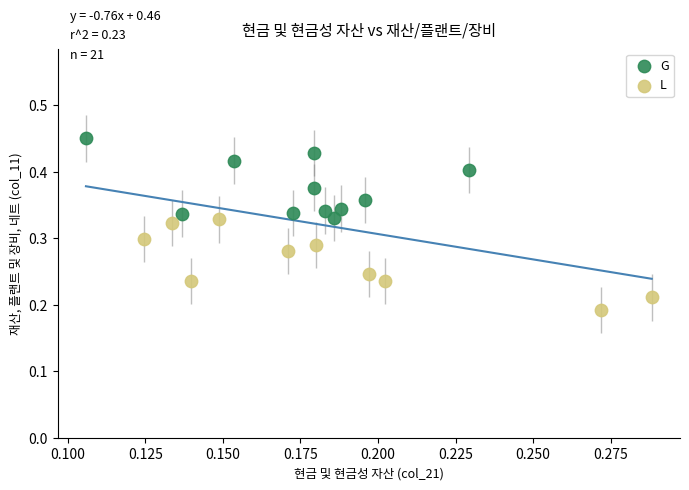

Which series reaches the maximum Y coordinate?

G